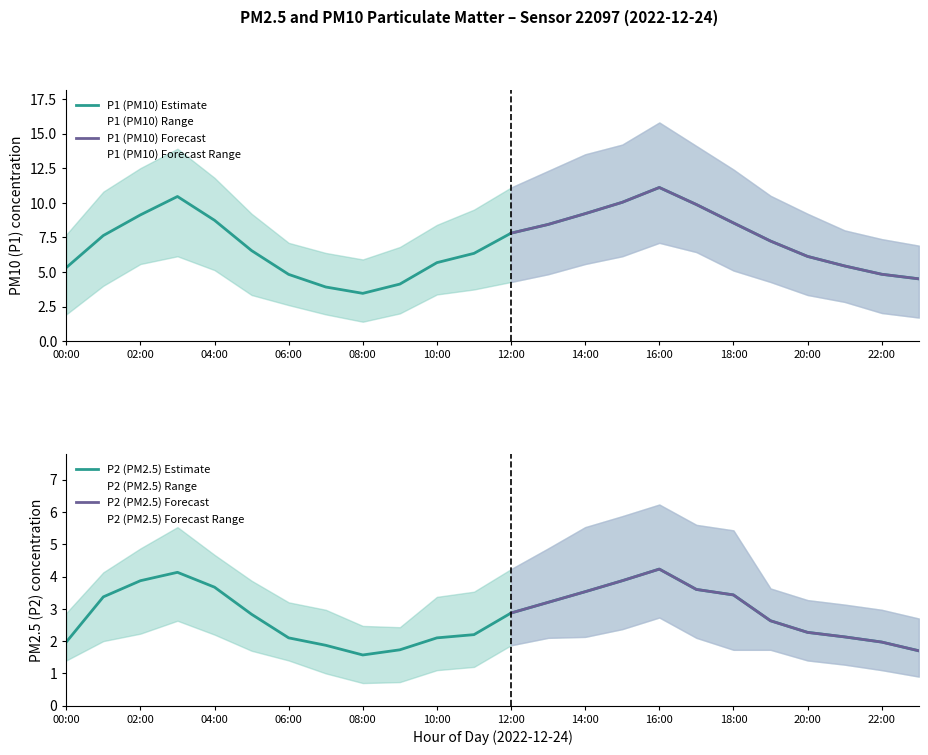

Reading left to right, list all the values displayed in this chart.

P1: 5.3	7.6	9.1	10.4	8.7	6.5	4.8	3.9	3.5	4.1	5.7	6.3	7.8	8.4	9.2	10.0	11.1	9.9	8.5	7.2	6.1	5.4	4.8	4.5
P1_upper: 7.7	10.8	12.5	13.9	11.8	9.2	7.1	6.4	5.9	6.8	8.4	9.5	11.1	12.3	13.5	14.2	15.8	14.1	12.4	10.5	9.2	8.0	7.4	6.9
P1_lower: 1.9	4.0	5.6	6.1	5.1	3.3	2.6	1.9	1.4	2.0	3.4	3.7	4.3	4.8	5.6	6.1	7.1	6.4	5.1	4.3	3.3	2.8	2.0	1.7
P2: 2.0	3.4	3.9	4.1	3.7	2.8	2.1	1.9	1.6	1.7	2.1	2.2	2.9	3.2	3.5	3.9	4.2	3.6	3.4	2.6	2.3	2.1	2.0	1.7
P2_upper: 2.9	4.1	4.9	5.5	4.7	3.9	3.2	3.0	2.5	2.4	3.4	3.5	4.2	4.9	5.5	5.9	6.2	5.6	5.4	3.6	3.3	3.1	3.0	2.7
P2_lower: 1.4	2.0	2.2	2.6	2.2	1.7	1.4	1.0	0.7	0.7	1.1	1.2	1.9	2.1	2.1	2.4	2.7	2.1	1.7	1.7	1.4	1.3	1.1	0.9